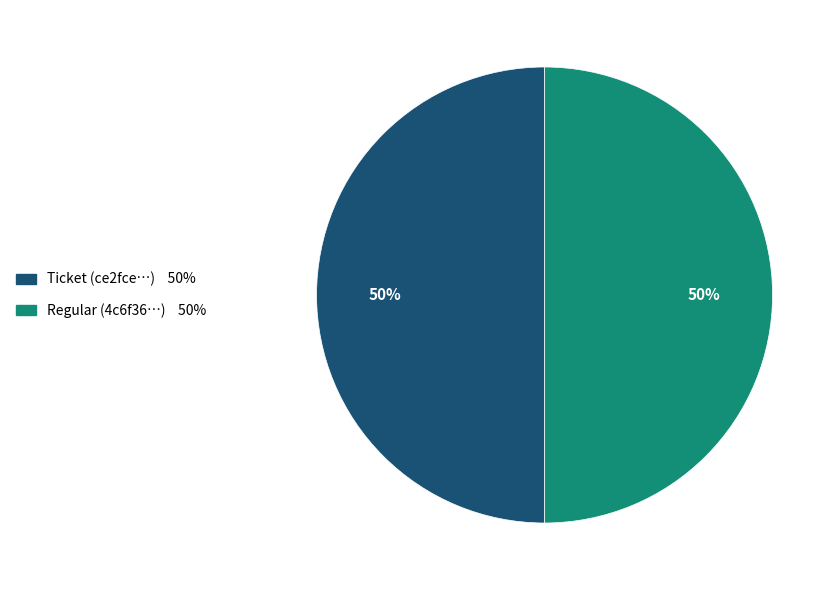

Count the number of slices in the pie.

2